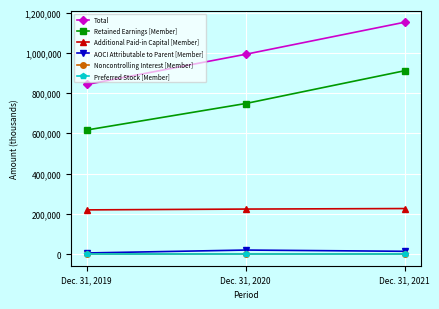

What are all the series names shown in the legend?

Total, Retained Earnings [Member], Additional Paid-in Capital [Member], AOCI Attributable to Parent [Member], Noncontrolling Interest [Member], Preferred Stock [Member]